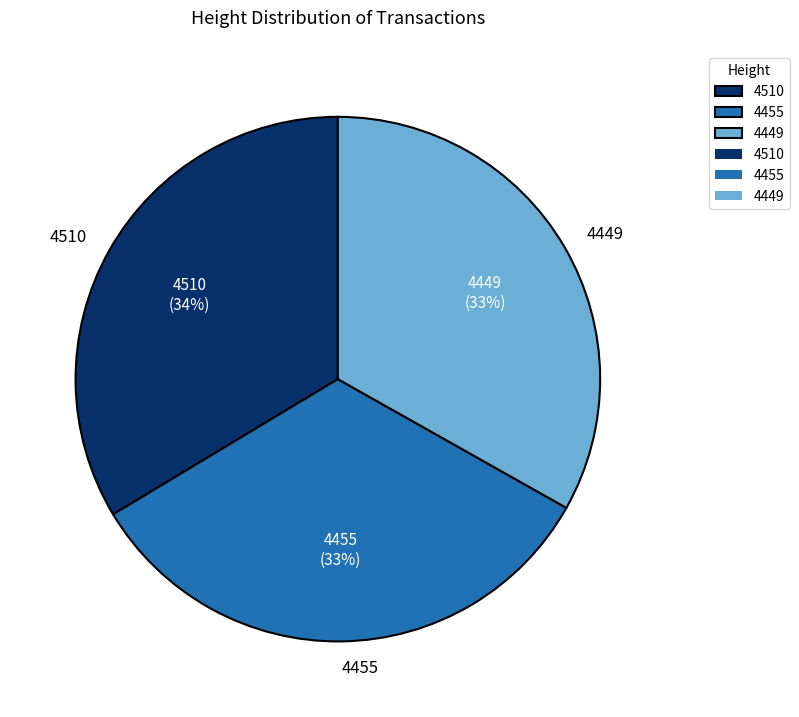

Combined, do 4449 and 4510 account for over 50%?

Yes